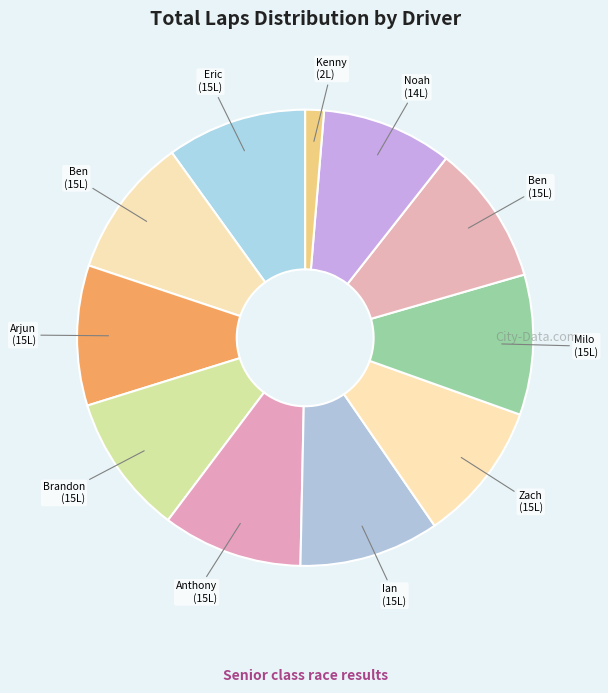

Count the number of slices in the pie.

11